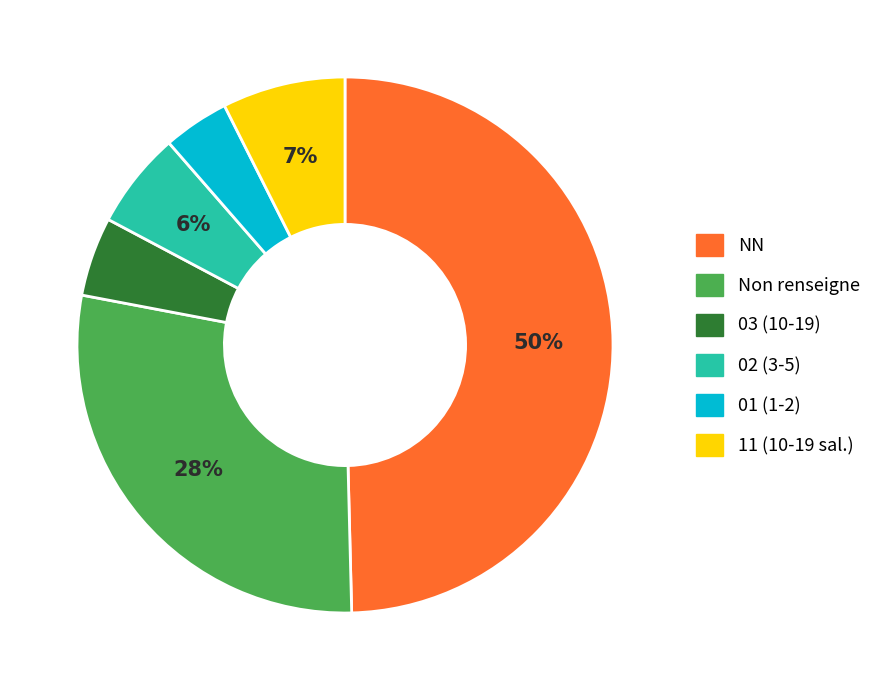

Do Non renseigne and 03 (10-19) together represent more than half of the pie?

No